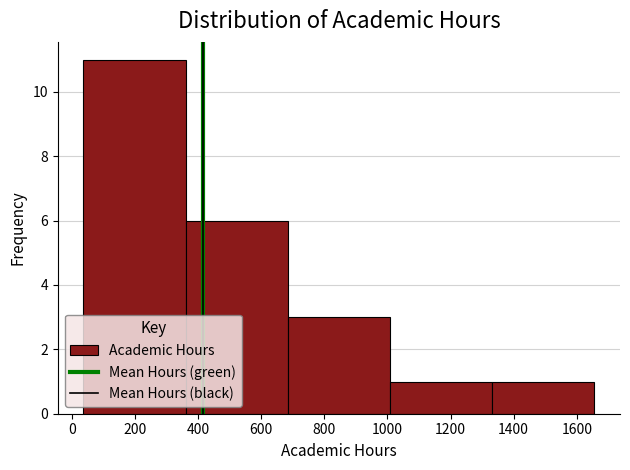

Reading left to right, list every bar in this chart as the range it spans on the x-axis followed by its height. Neither the bar edges nor the heights are printed on the chart, so give them approximately, as read against the axes.

36 to 360: 11
360 to 684: 6
684 to 1008: 3
1008 to 1332: 1
1332 to 1656: 1